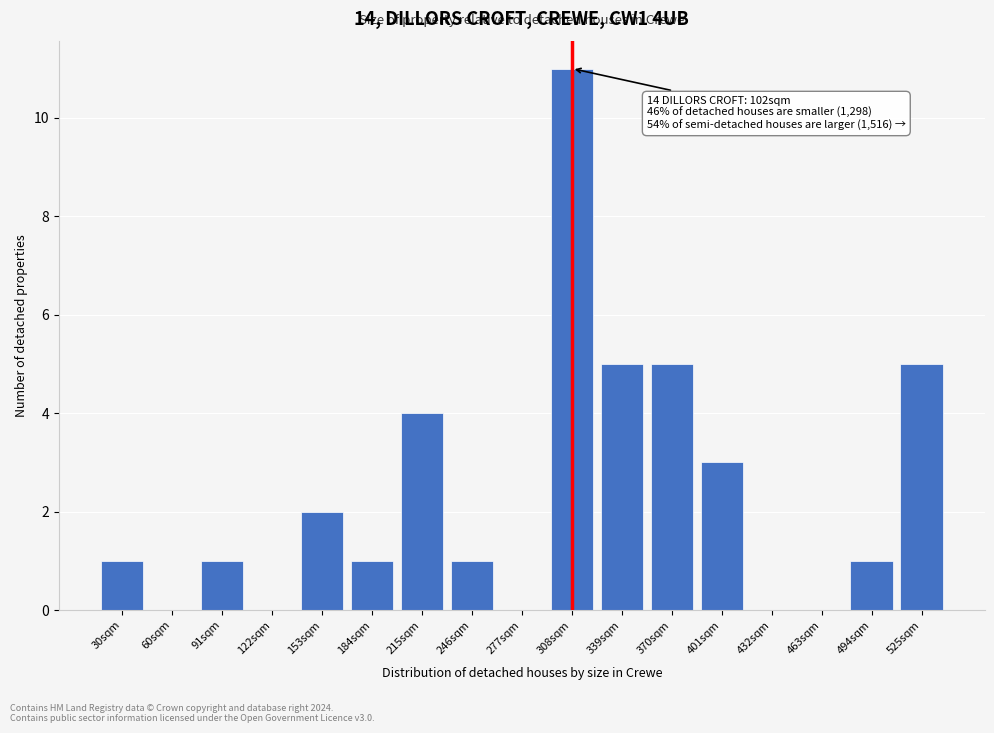

Reading left to right, list all the values displayed in this chart.

30sqm=1	60sqm=0	91sqm=1	122sqm=0	153sqm=2	184sqm=1	215sqm=4	246sqm=1	277sqm=0	308sqm=11	339sqm=5	370sqm=5	401sqm=3	432sqm=0	463sqm=0	494sqm=1	525sqm=5